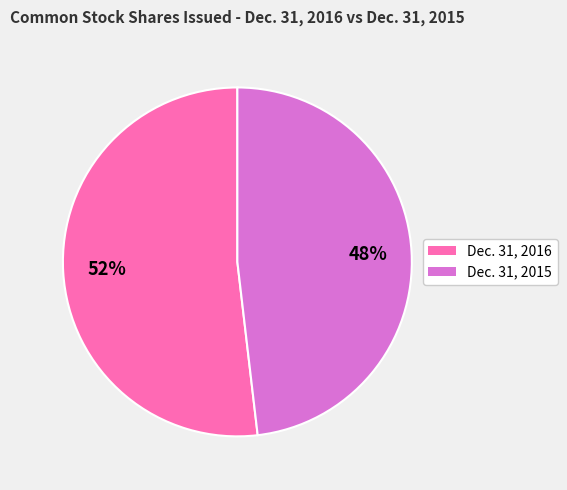

True or false: Dec. 31, 2015 accounts for 37% of the total.

False